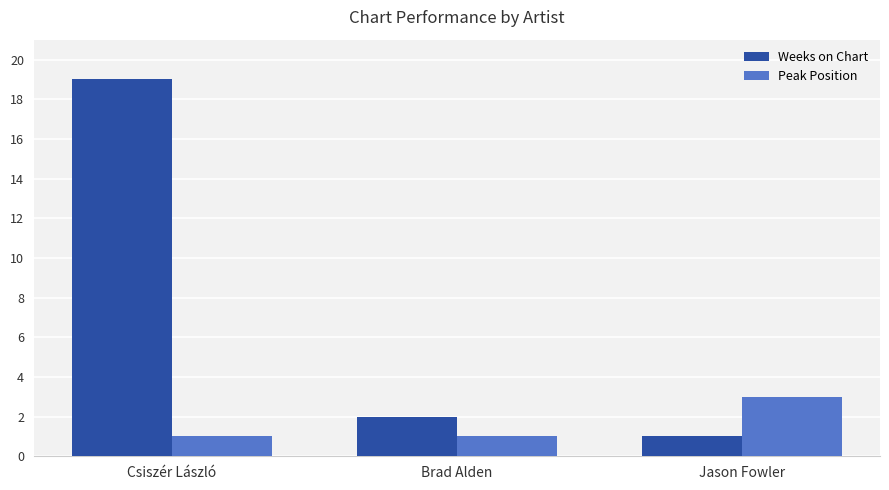

What is the greatest value displayed?

19